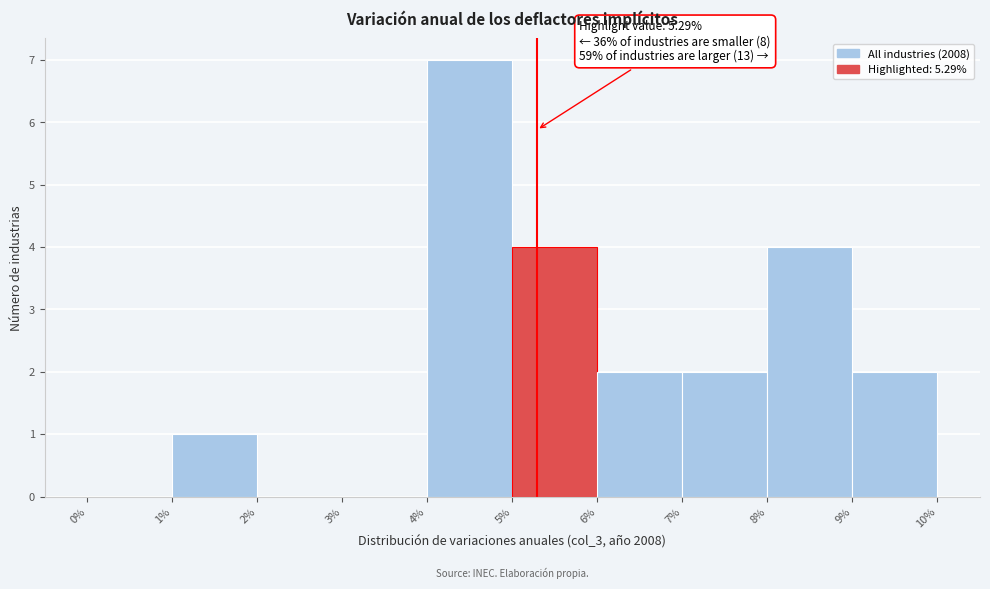

Over which range of the x-axis is the bar tallest?

4% to 5%